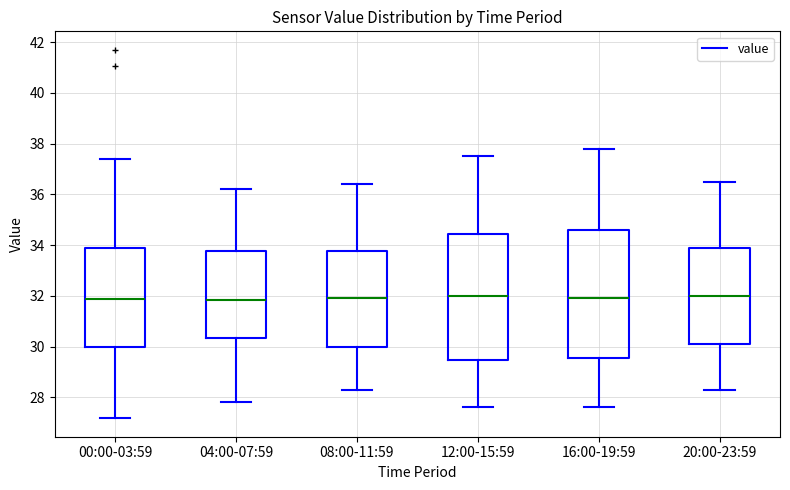

Reading left to right, read every box against the y-axis: the position of its median line, the range the box covers, and the ends of its whiskers. The values are not printed on the chart, so give them approximately, as read against the axis.

00:00-03:59: median 31.8, box 30.0 to 33.8, whiskers 27.2 to 37.4
04:00-07:59: median 31.8, box 30.4 to 33.8, whiskers 27.8 to 36.2
08:00-11:59: median 32.0, box 30.0 to 33.8, whiskers 28.4 to 36.4
12:00-15:59: median 32.0, box 29.4 to 34.4, whiskers 27.6 to 37.6
16:00-19:59: median 32.0, box 29.6 to 34.6, whiskers 27.6 to 37.8
20:00-23:59: median 32.0, box 30.2 to 33.8, whiskers 28.4 to 36.6